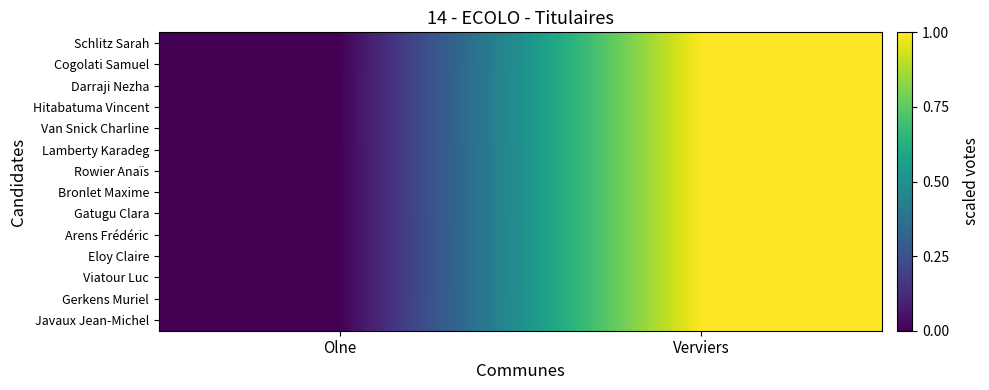

At Olne, list the series in order from smallest to largest.

Schlitz Sarah, Cogolati Samuel, Darraji Nezha, Hitabatuma Vincent, Van Snick Charline, Lamberty Karadeg, Rowier Anaïs, Bronlet Maxime, Gatugu Clara, Arens Frédéric, Eloy Claire, Viatour Luc, Gerkens Muriel, Javaux Jean-Michel